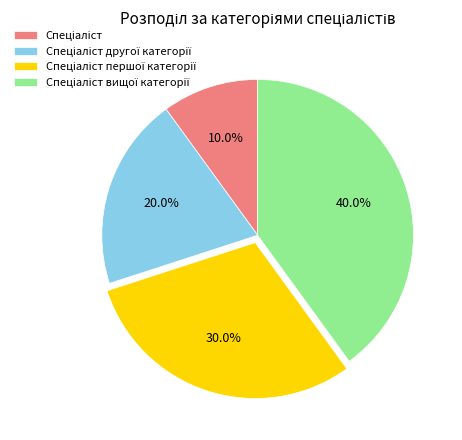

Does any single category account for the majority?

No